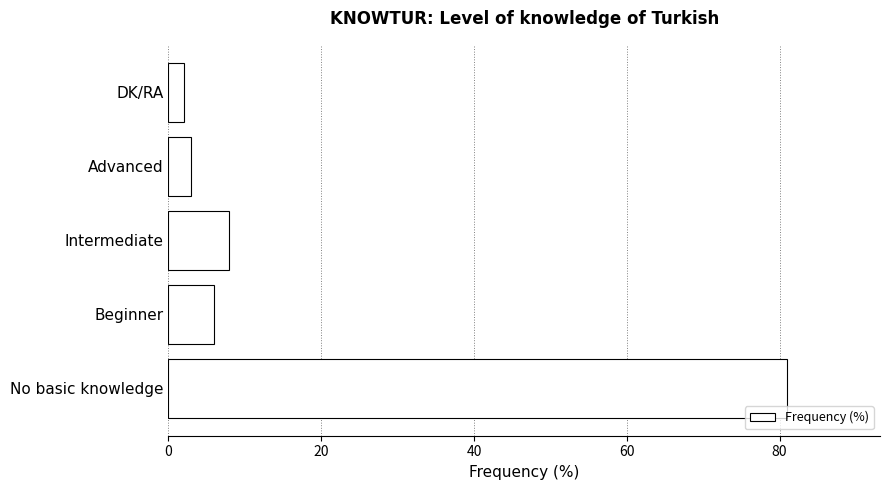

True or false: the data shows 6 at Beginner.

True